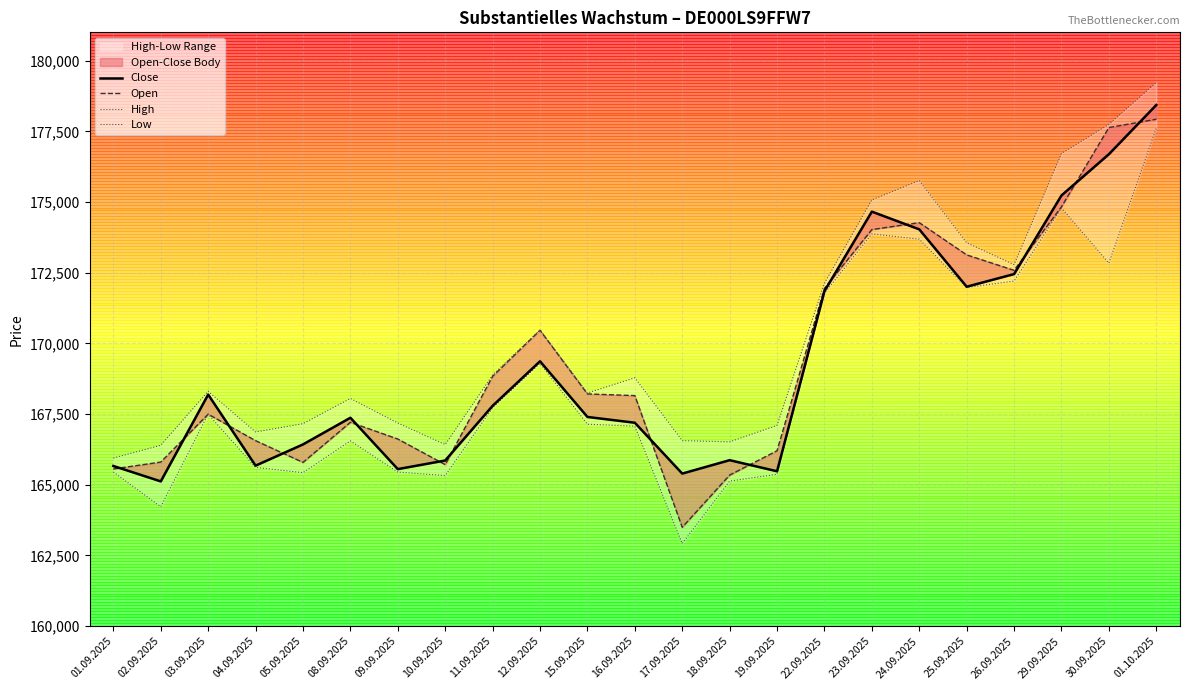

True or false: Close has a value of 304241 at 23.09.2025.

False